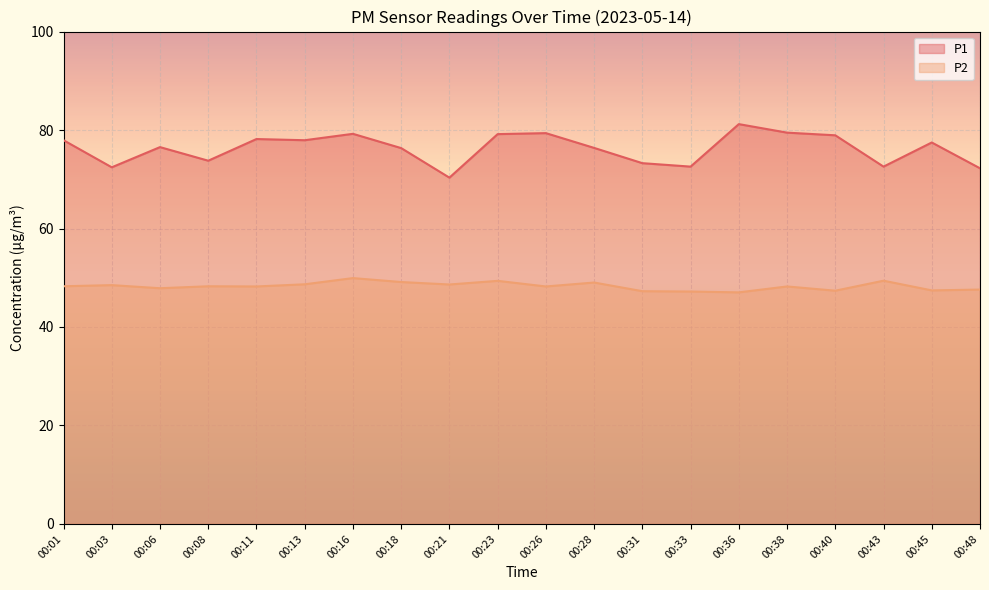

In P2, how many points are lower than both neighbors (excluding endpoints)?

7